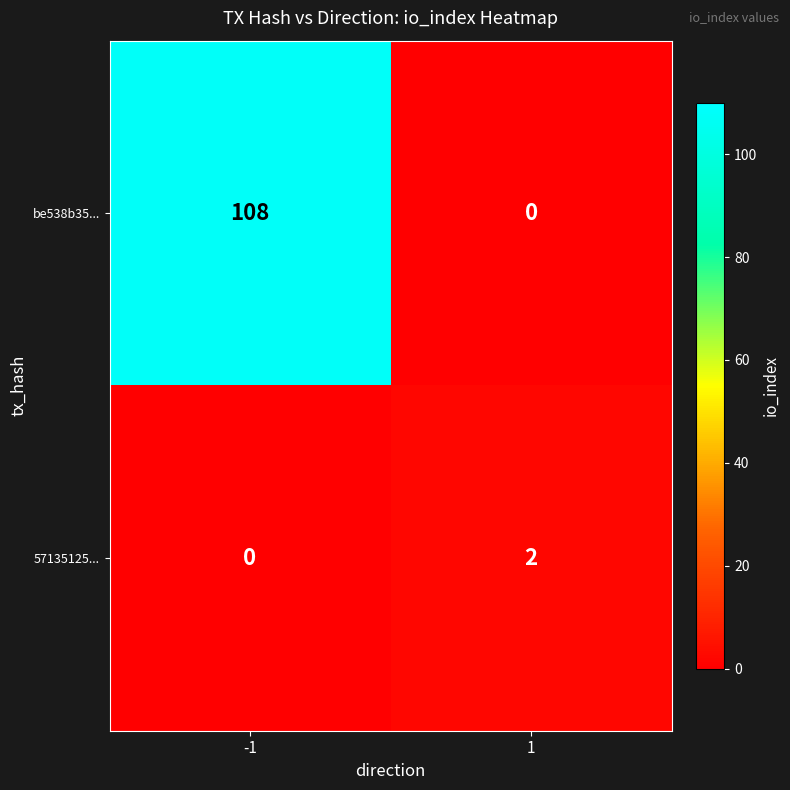

Reading left to right, transcribe all the data shown in this chart.

be538b35...: 108	0
57135125...: 0	2